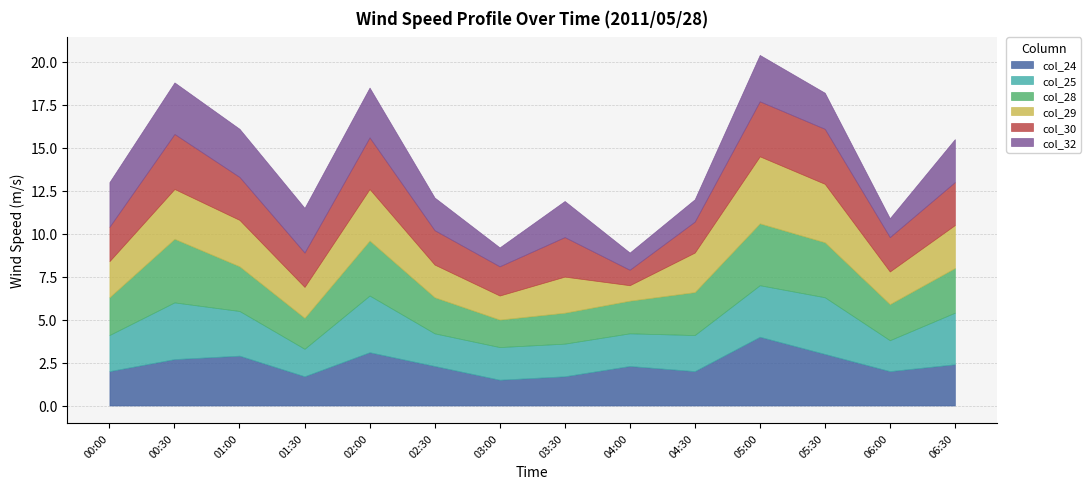

What is the sum of the col_29 values at 03:30 and 01:30?

3.9